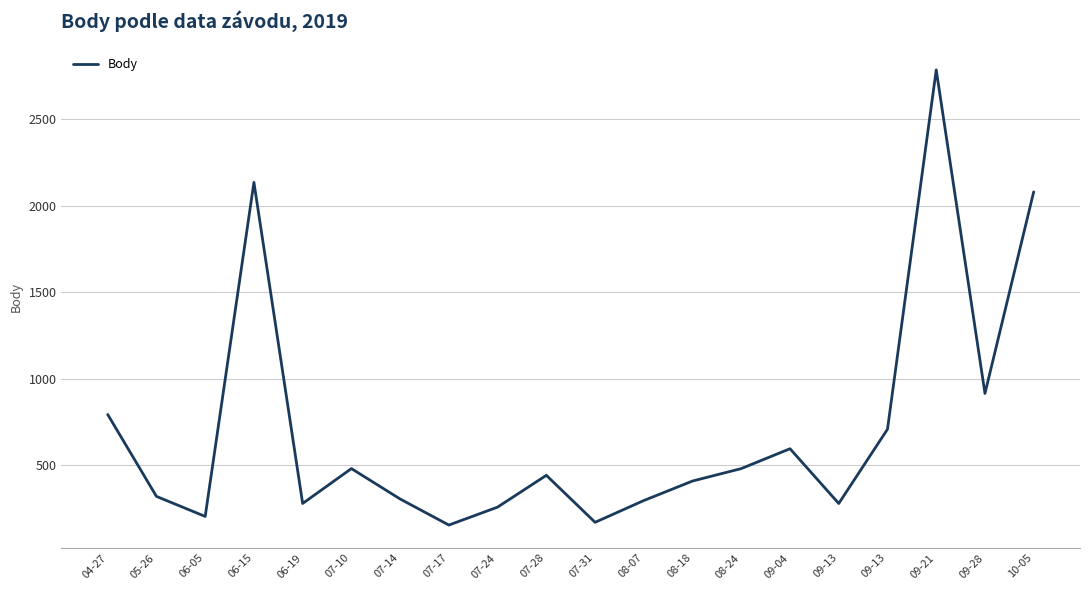

Reading left to right, list all the values displayed in this chart.

04-27=792	05-26=318	06-05=202	06-15=2136	06-19=277	07-10=479	07-14=303	07-17=152	07-24=256	07-28=440	07-31=168	08-07=294	08-18=407	08-24=479	09-04=594	09-13=277	09-13=707	09-21=2787	09-28=914	10-05=2081